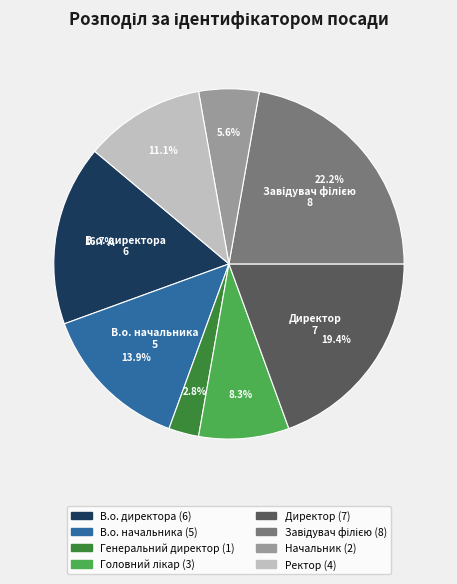

Is there any slice that represents more than half of the pie?

No